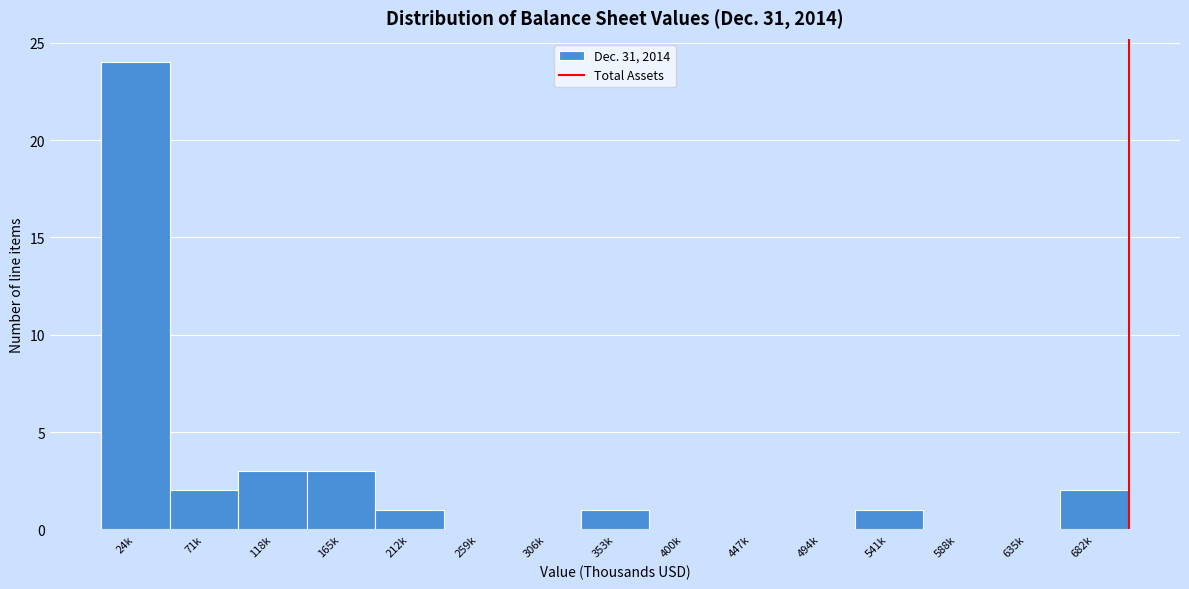

Reading left to right, what are all the values shown in this chart?

24k=24	71k=2	118k=3	165k=3	212k=1	259k=0	306k=0	353k=1	400k=0	447k=0	494k=0	541k=1	588k=0	635k=0	682k=2